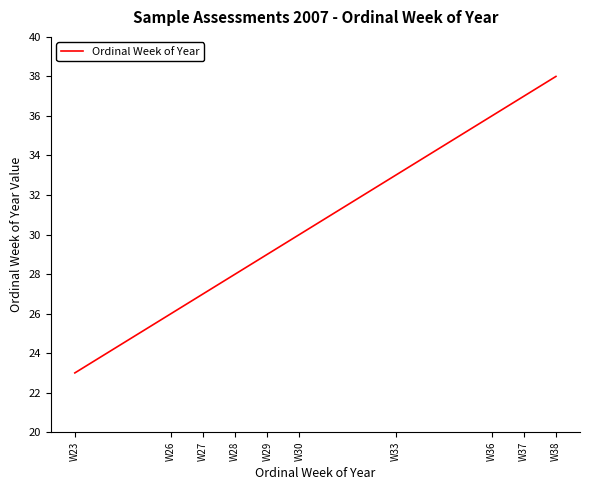

Reading right to left, list all the values displayed in this chart.

38	37	36	33	30	29	28	27	26	23